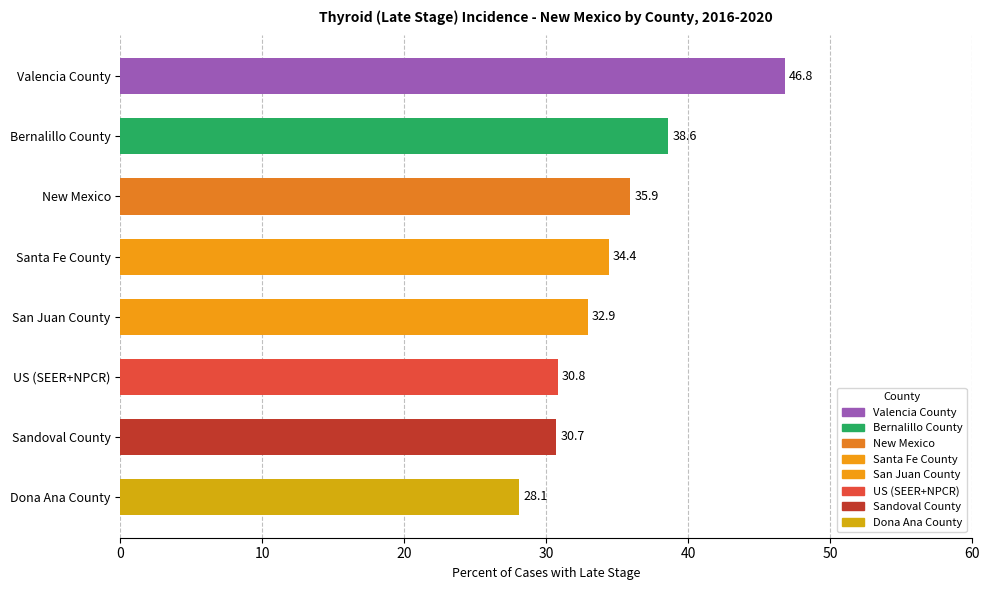

What is the label of the 8th bar from the bottom?

Valencia County